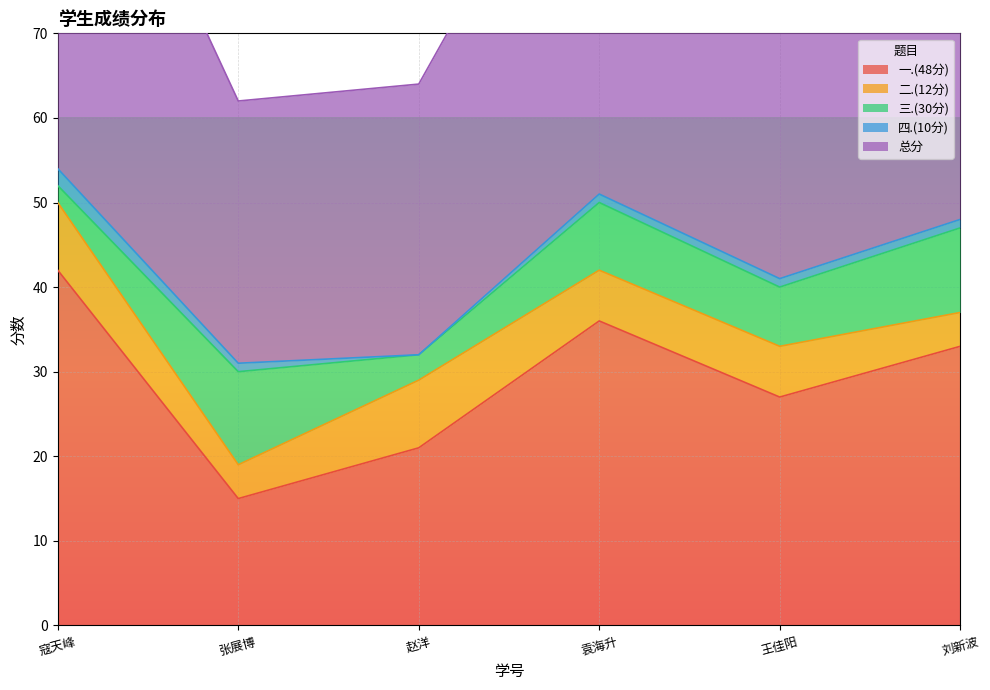

How many 二.(12分) values are between 4 and 8?

6